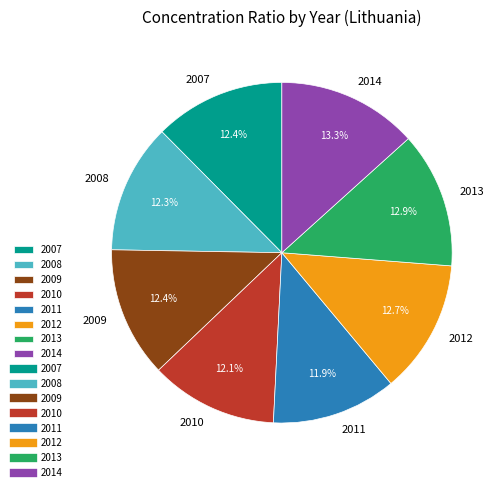

Which has a higher value, 2013 or 2008?

2013